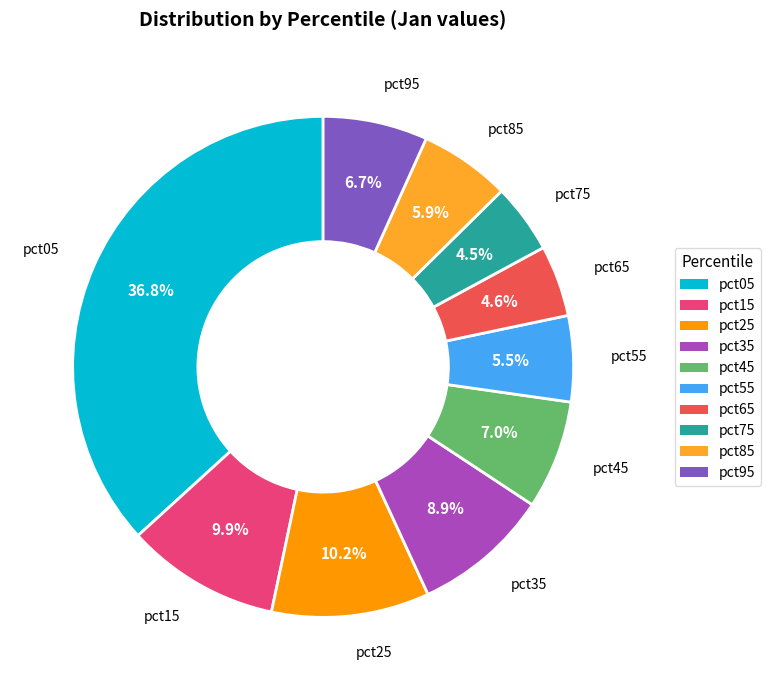

How many segments does this pie chart have?

10